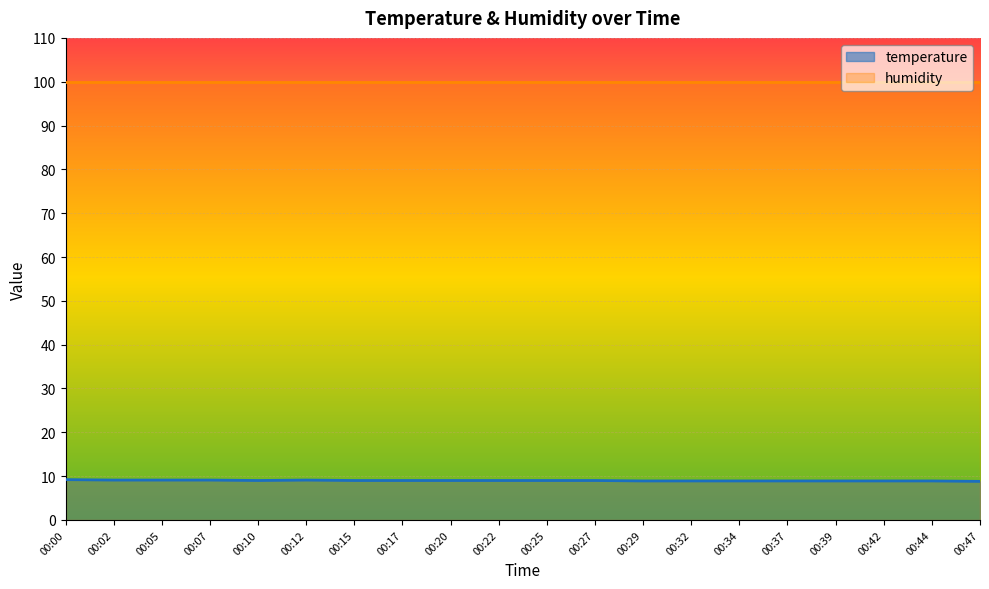

List the labels in order of value, smallest first.

00:47, 00:29, 00:32, 00:34, 00:37, 00:39, 00:42, 00:44, 00:10, 00:15, 00:17, 00:20, 00:22, 00:25, 00:27, 00:02, 00:05, 00:07, 00:12, 00:00